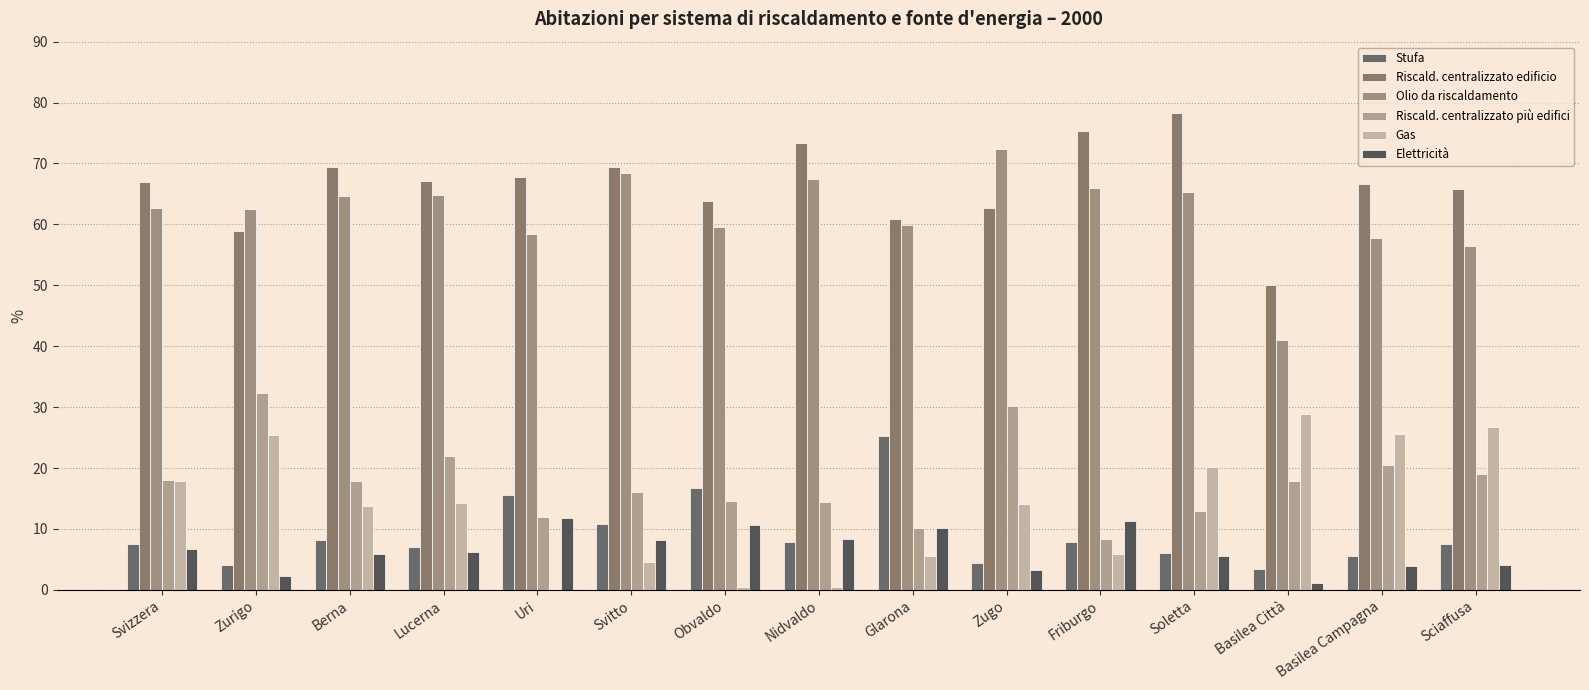

Which has a higher value, Sciaffusa or Berna?

Berna